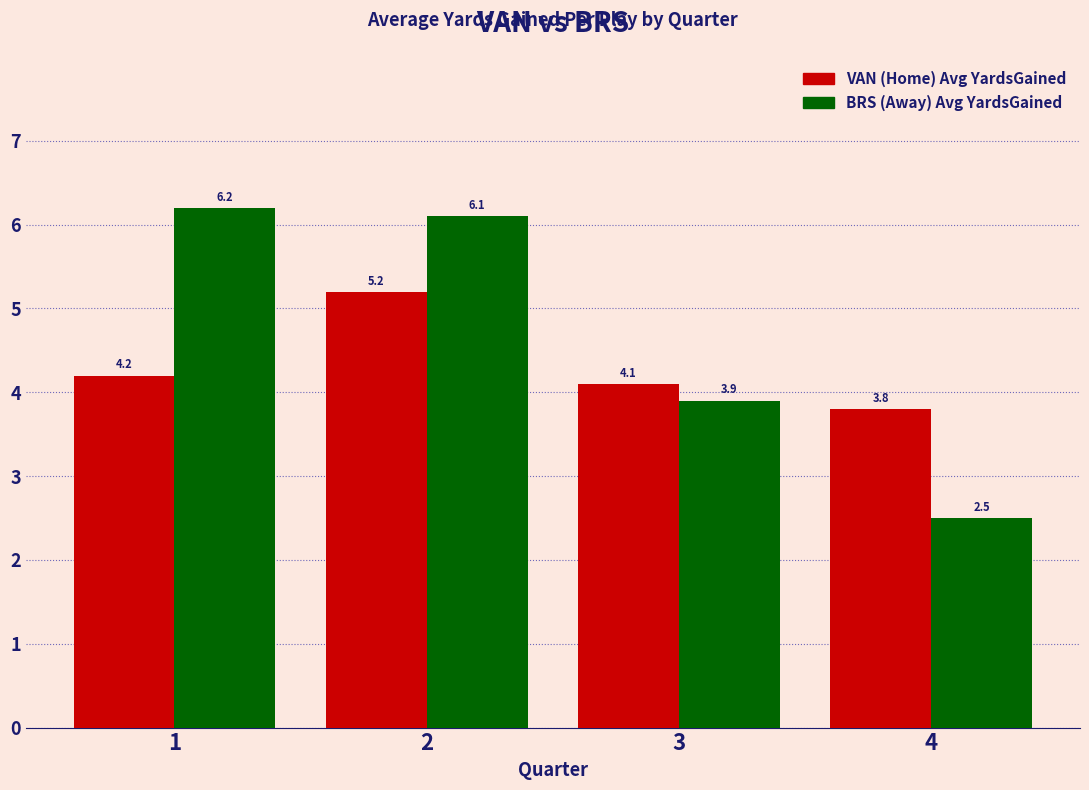

What is the sum of the BRS (Away) Avg YardsGained values at 1 and 3?

10.1